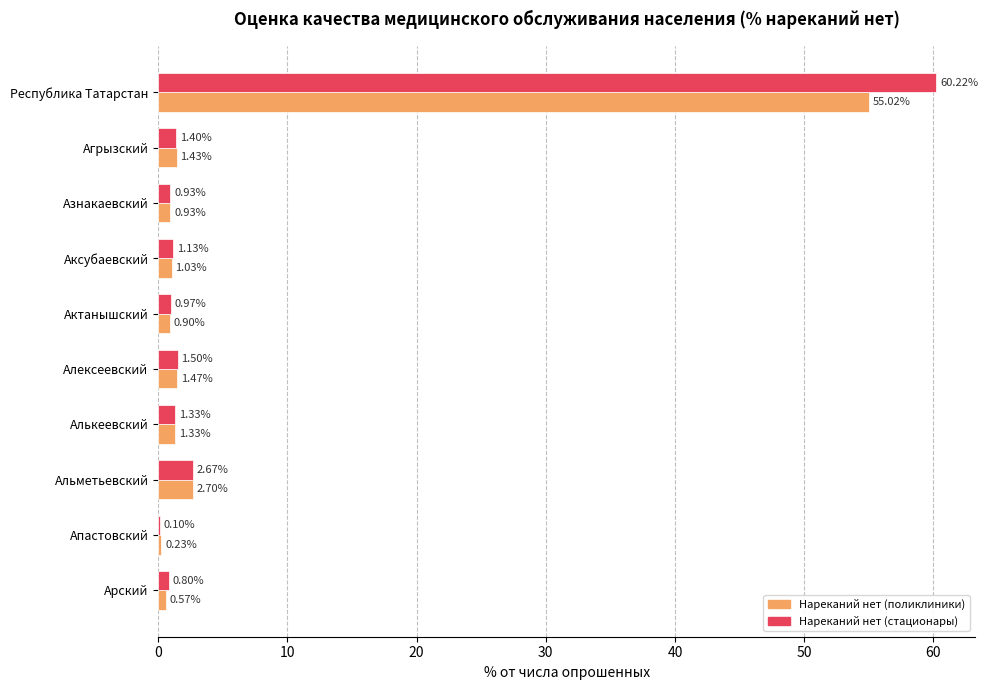

Which series has the largest range (max minus min)?

Нареканий нет (стационары)